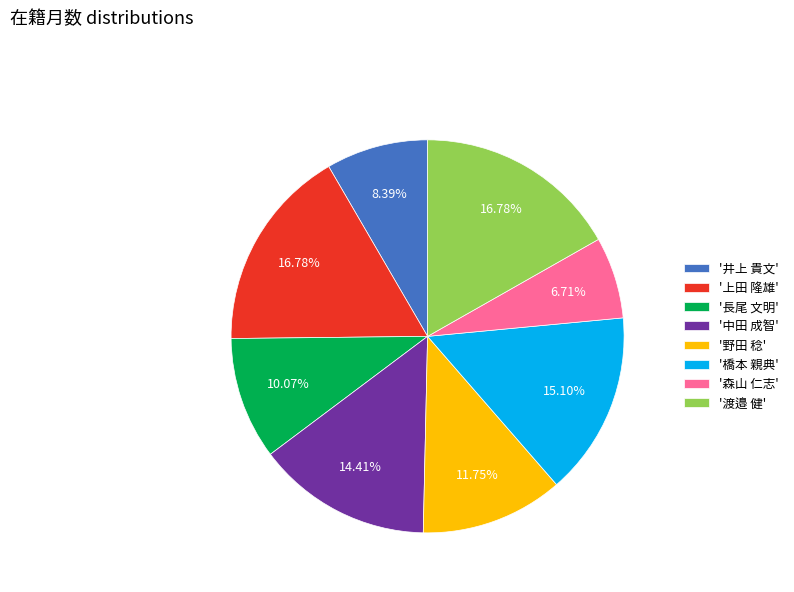

Do '森山 仁志' and '上田 隆雄' together represent more than half of the pie?

No